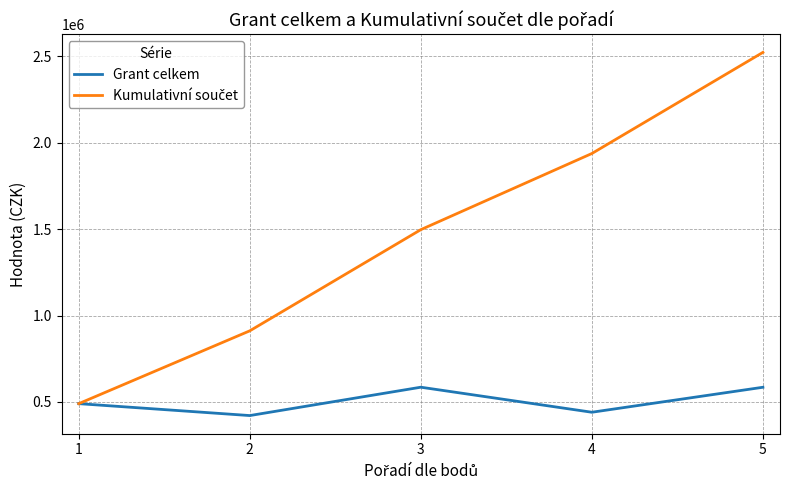

The value of Grant celkem at 1 is 490176.0. True or false?

True